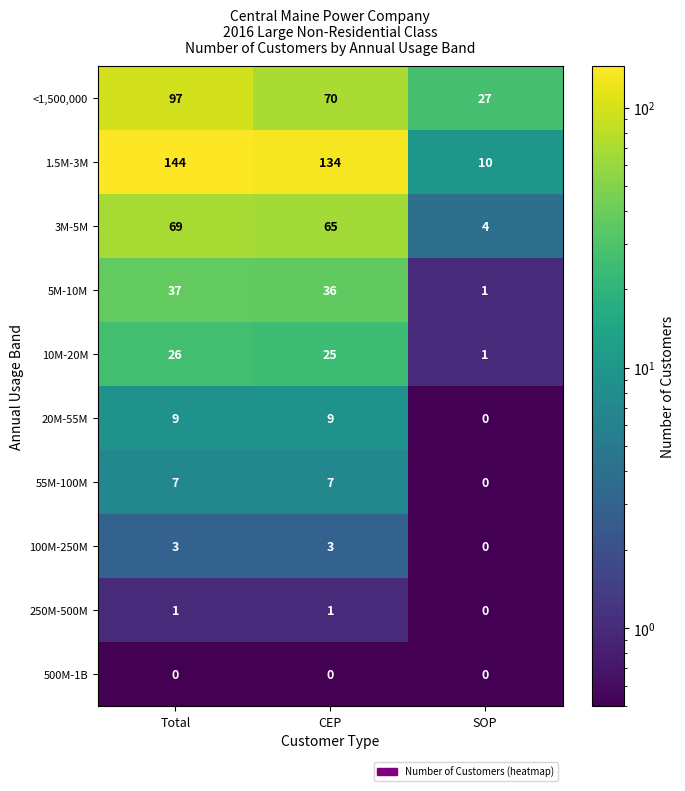

Is it true that 10M-20M equals 25 at CEP?

True